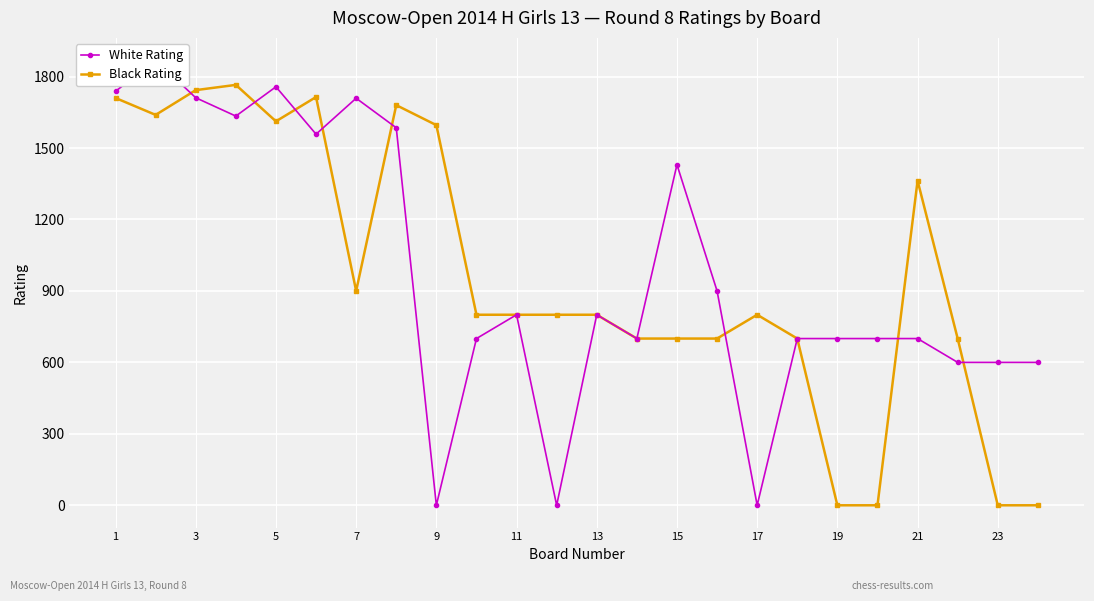

Is this an area chart (filled region under the line)?

No